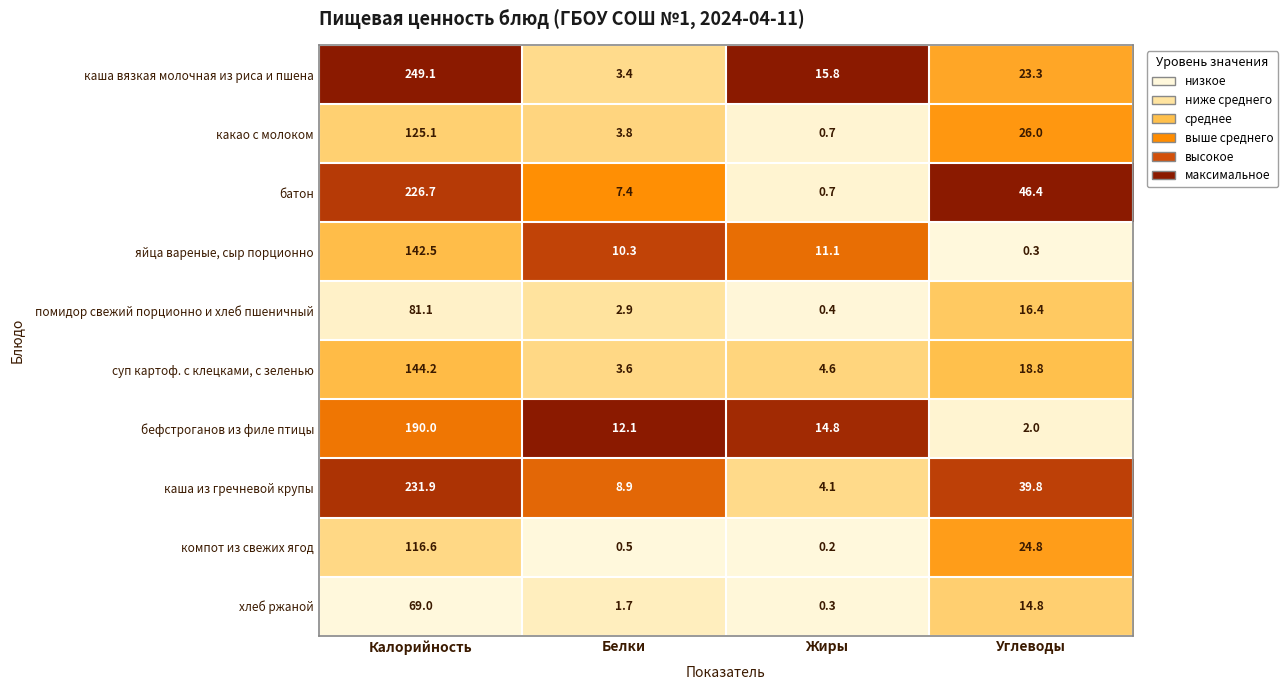

At how many categories does at least one series exceed 0?

4